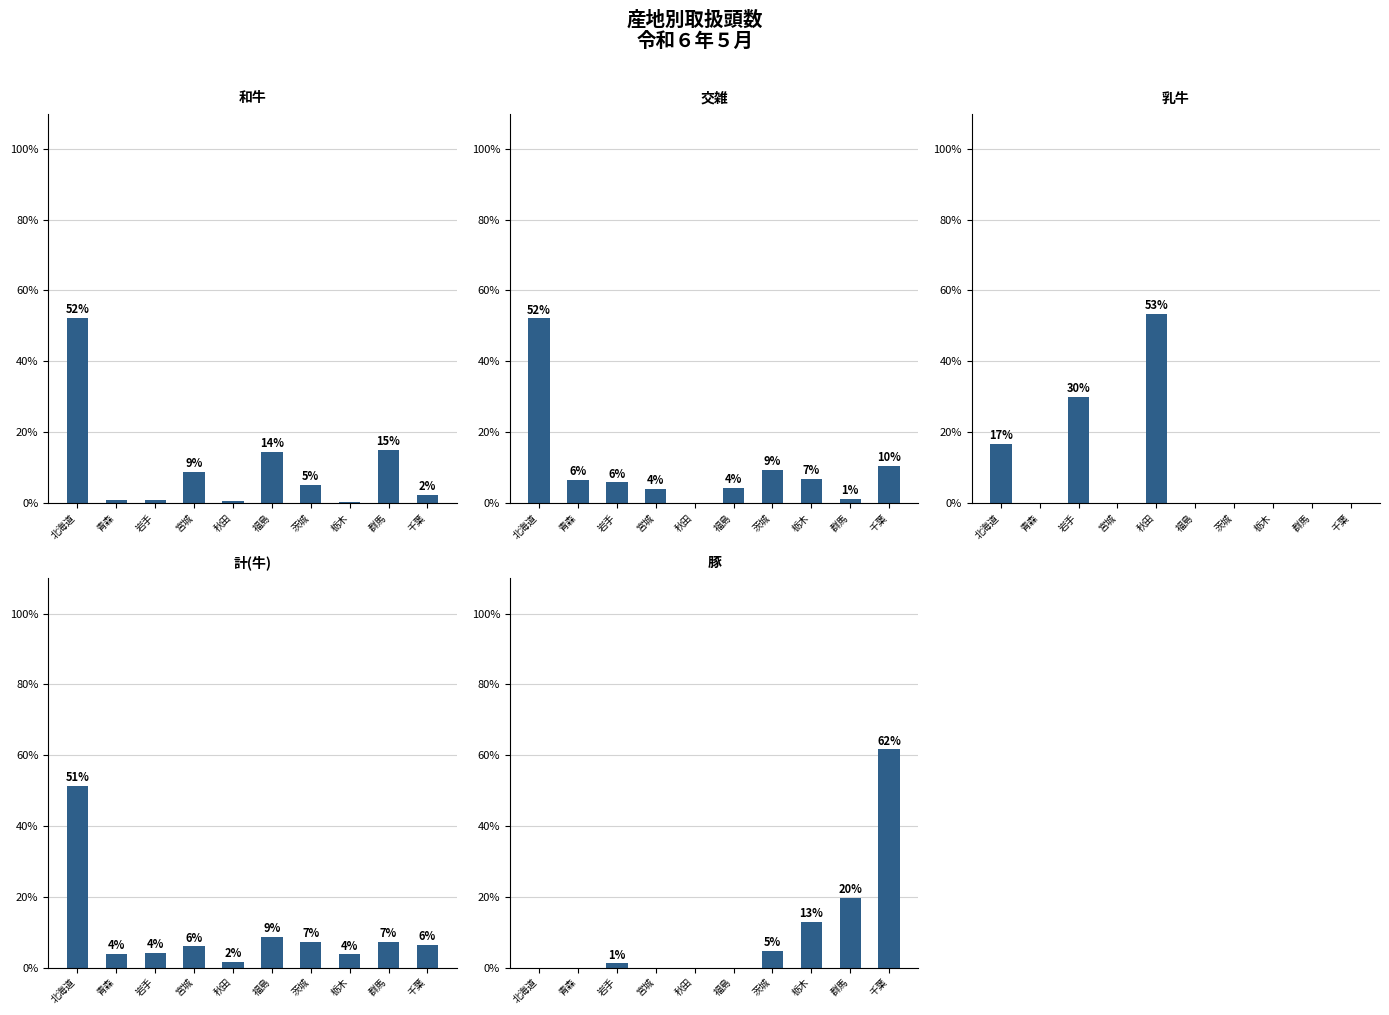

At which category is the sum across all series the highest?

北海道